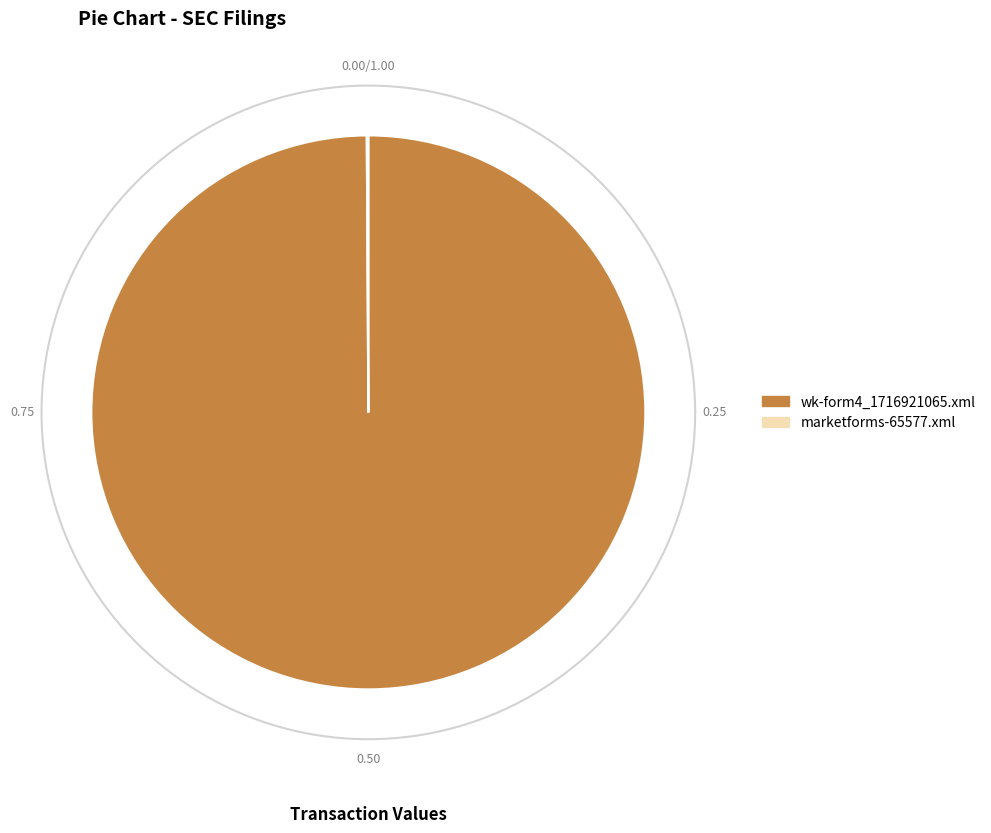

How many slices are in this pie chart?

2